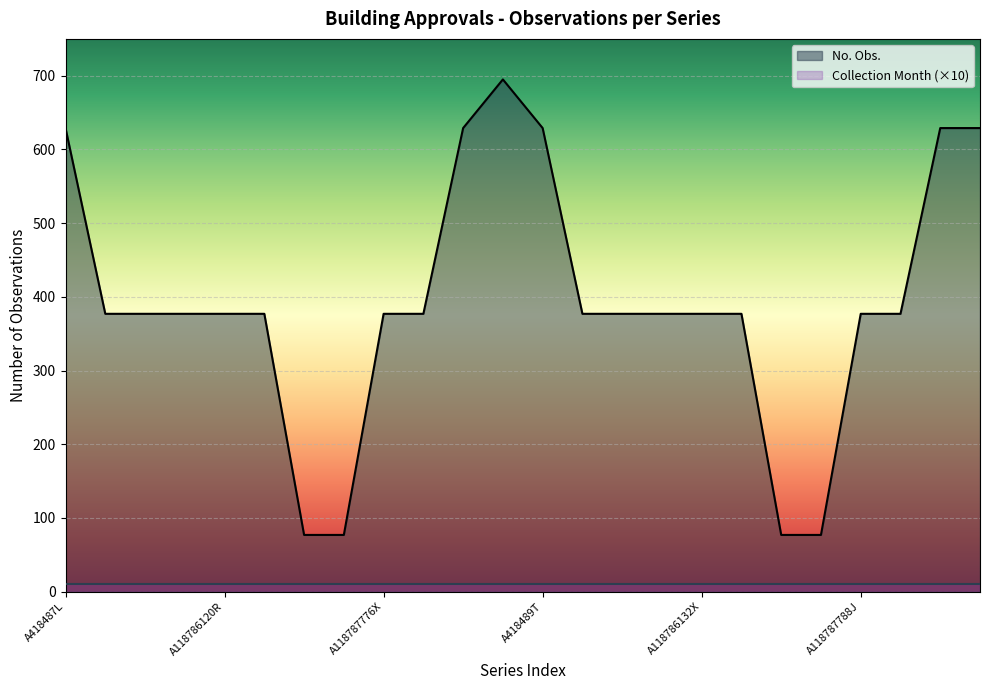

How many values are between 377 and 629?

19